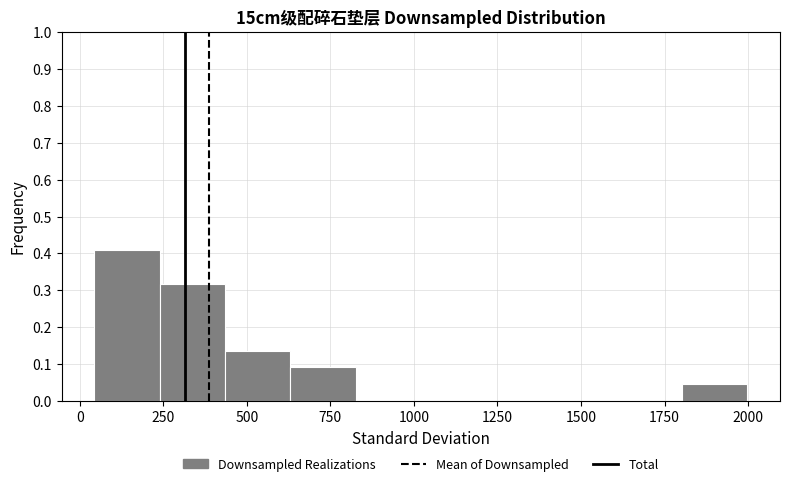

Read against the x-axis, roughly where is the centre of the tallest bar?

150